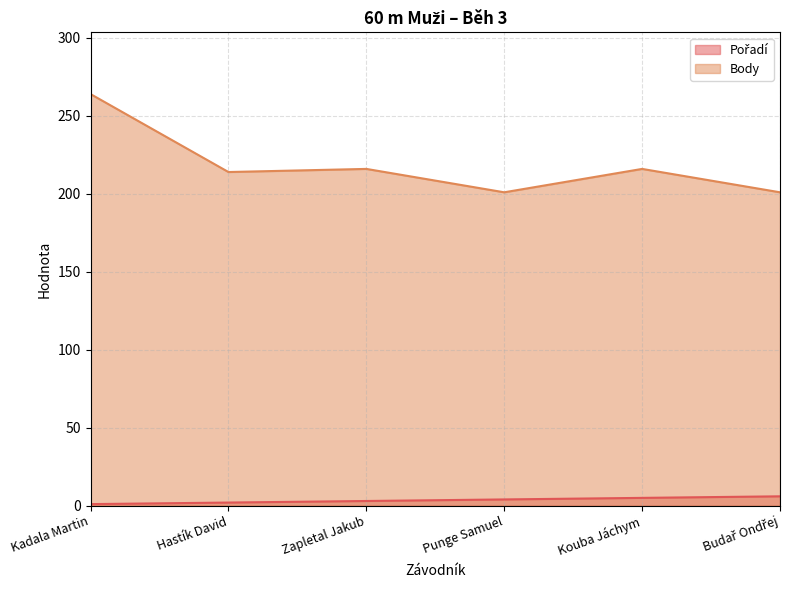

Rank the categories by Body value from lowest to highest.

Punge Samuel, Budař Ondřej, Hastík David, Zapletal Jakub, Kouba Jáchym, Kadala Martin